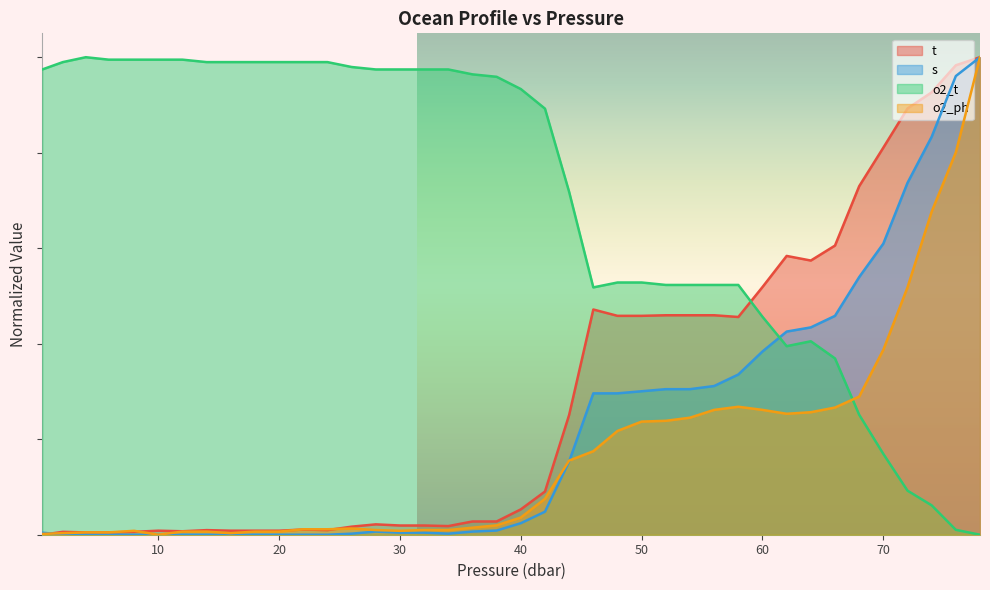

Which series ends up on top after the final intersection of s and o2_ph?

o2_ph